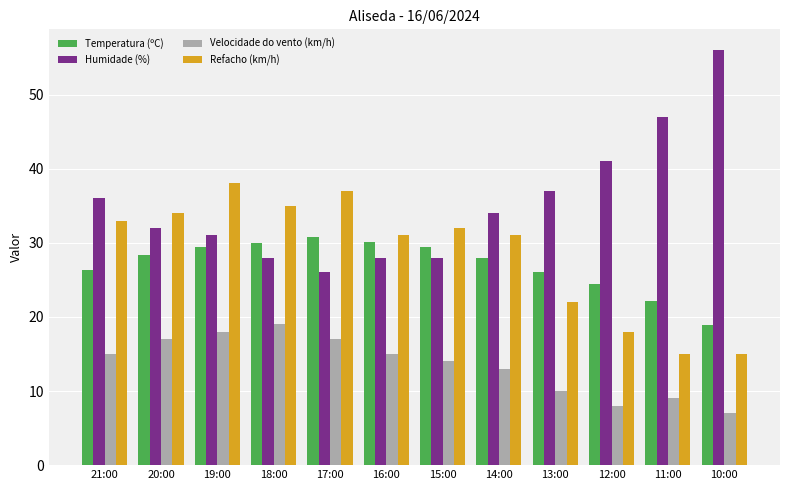

The value of Refacho (km/h) at 18:00 is 51.4. True or false?

False